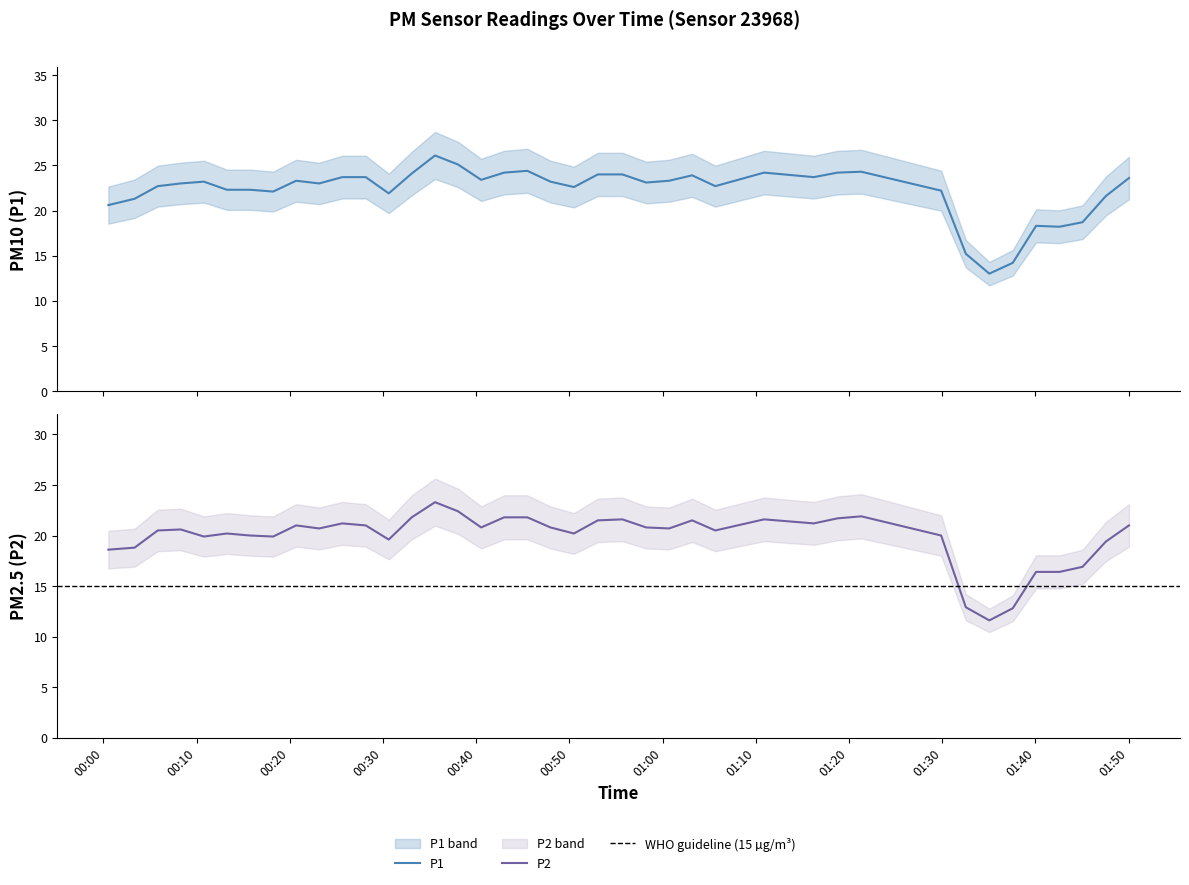

True or false: P2 and P1 intersect in this chart.

False